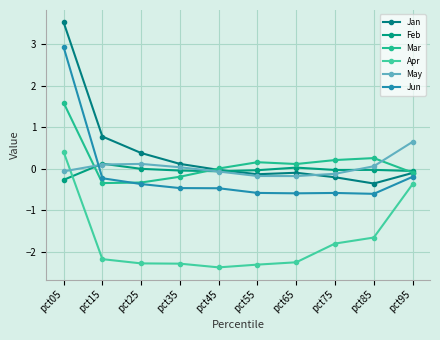

What is the difference between the May values at pct75 and pct35?

0.2